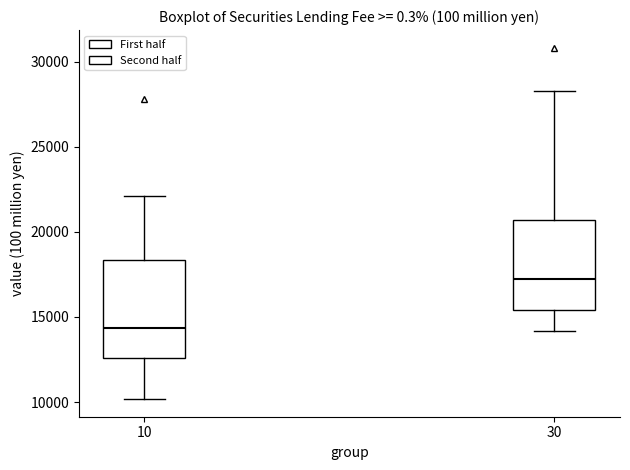

Reading left to right, transcribe this box plot: for each box, give where its median line is, the range the box spans, and where its two whiskers end, as read against the y-axis. The values are not printed on the chart, so give them approximately, as read against the axis.

10: median 14500, box 12500 to 18500, whiskers 10000 to 22000
30: median 17000, box 15500 to 20500, whiskers 14000 to 28500